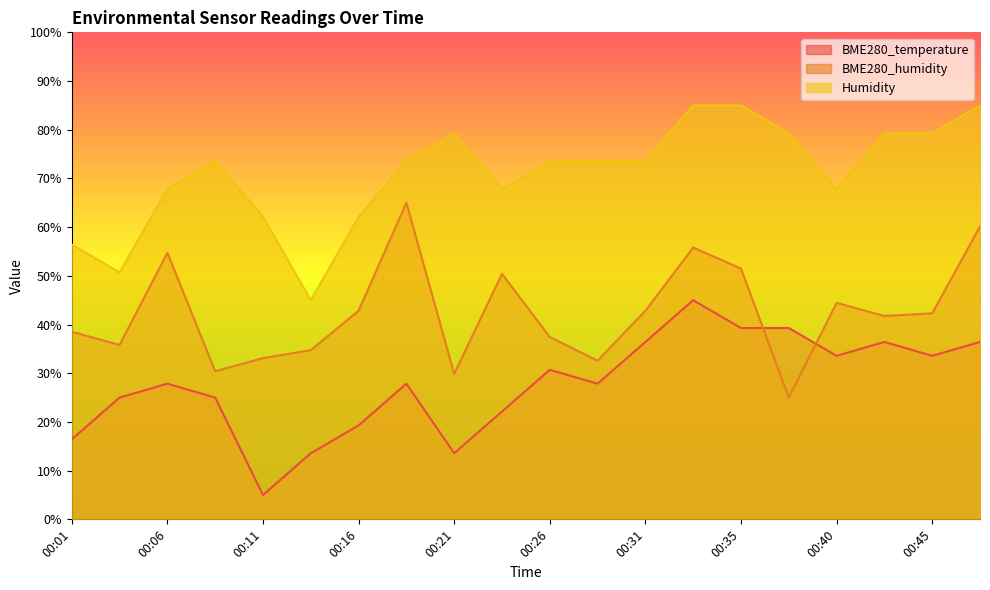

At which label is BME280_temperature closest to 25?

00:04